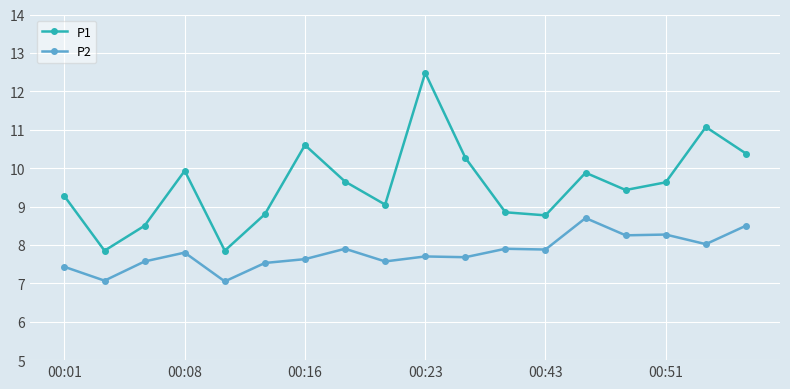

True or false: P2 has more than 1 interior local peaks.

True